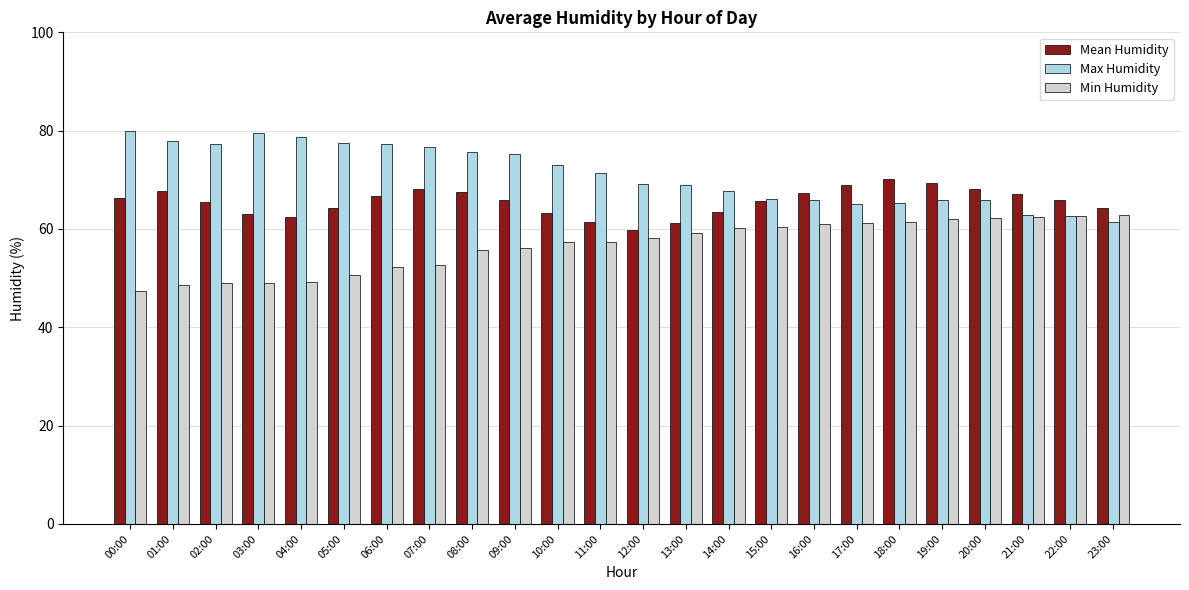

How many categories are shown in the chart?

24